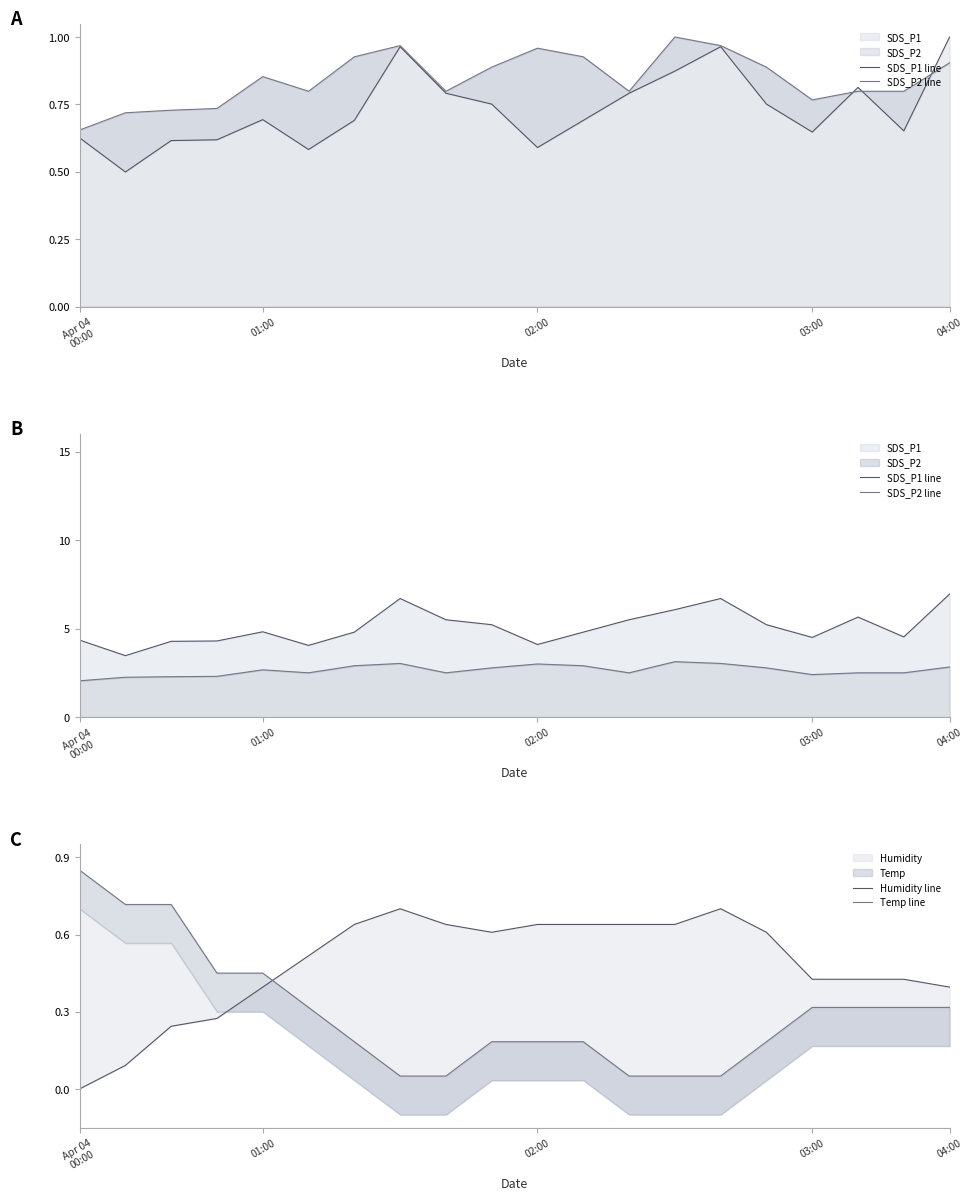

Rank the series at 11 from highest to lowest value.

SDS_P1 line, SDS_P2 line, Humidity line, Temp line